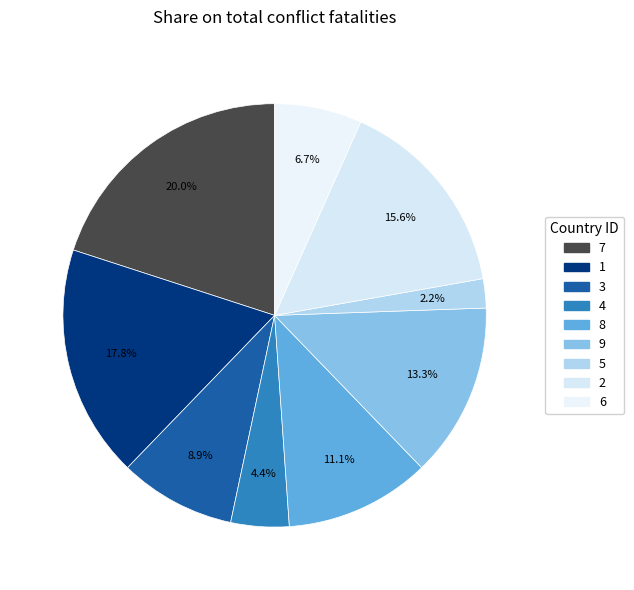

How many segments does this pie chart have?

9